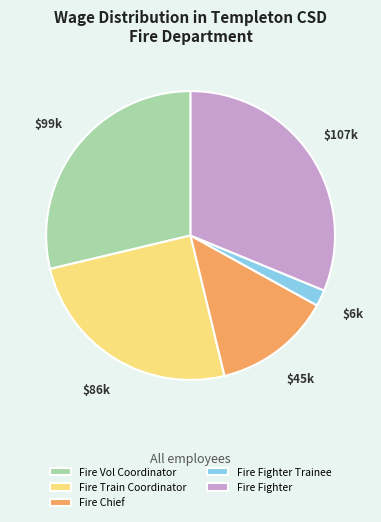

Rank the categories by value from lowest to highest.

Fire Fighter Trainee, Fire Chief, Fire Train Coordinator, Fire Vol Coordinator, Fire Fighter